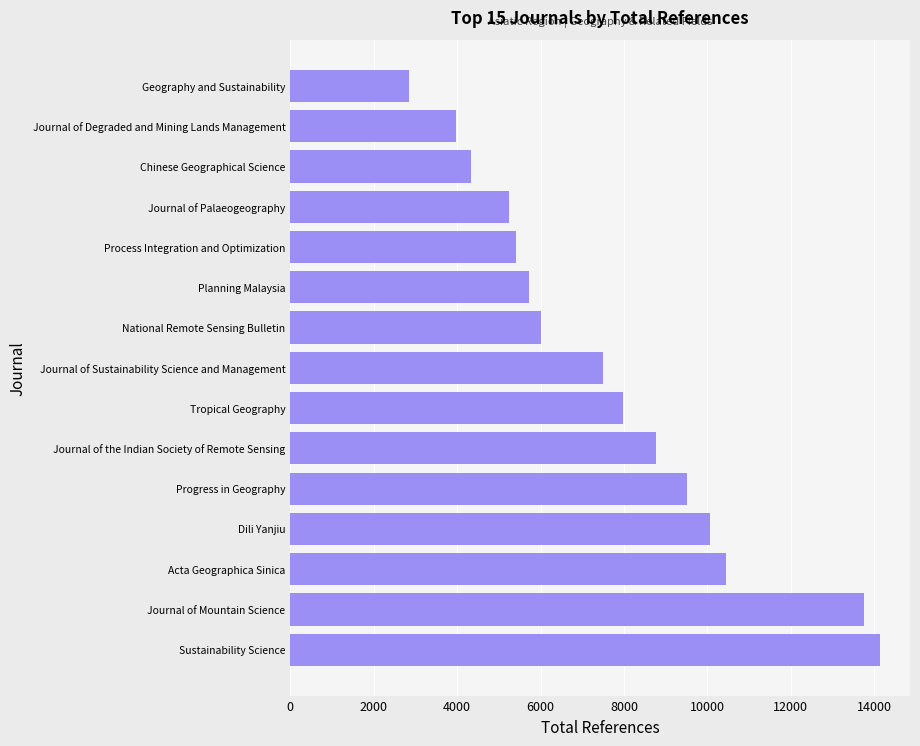

Does the chart contain stacked bars?

No